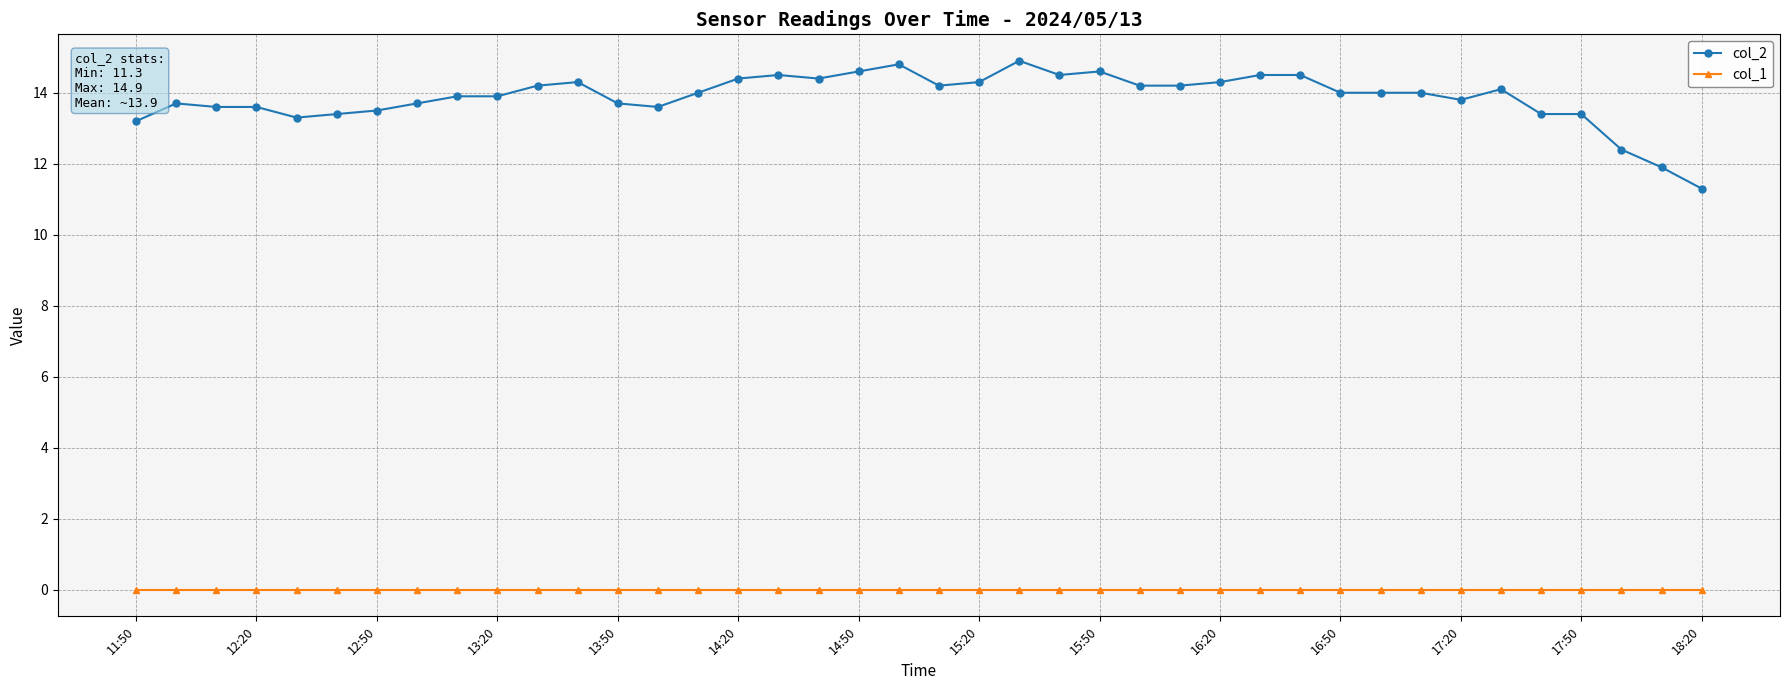

What is the lowest value of the col_2 series?

11.3